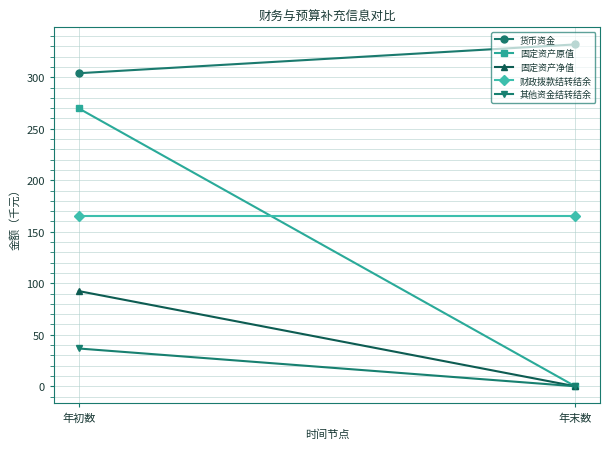

The 固定资产净值 series shows 92.4 at 年初数. True or false?

True